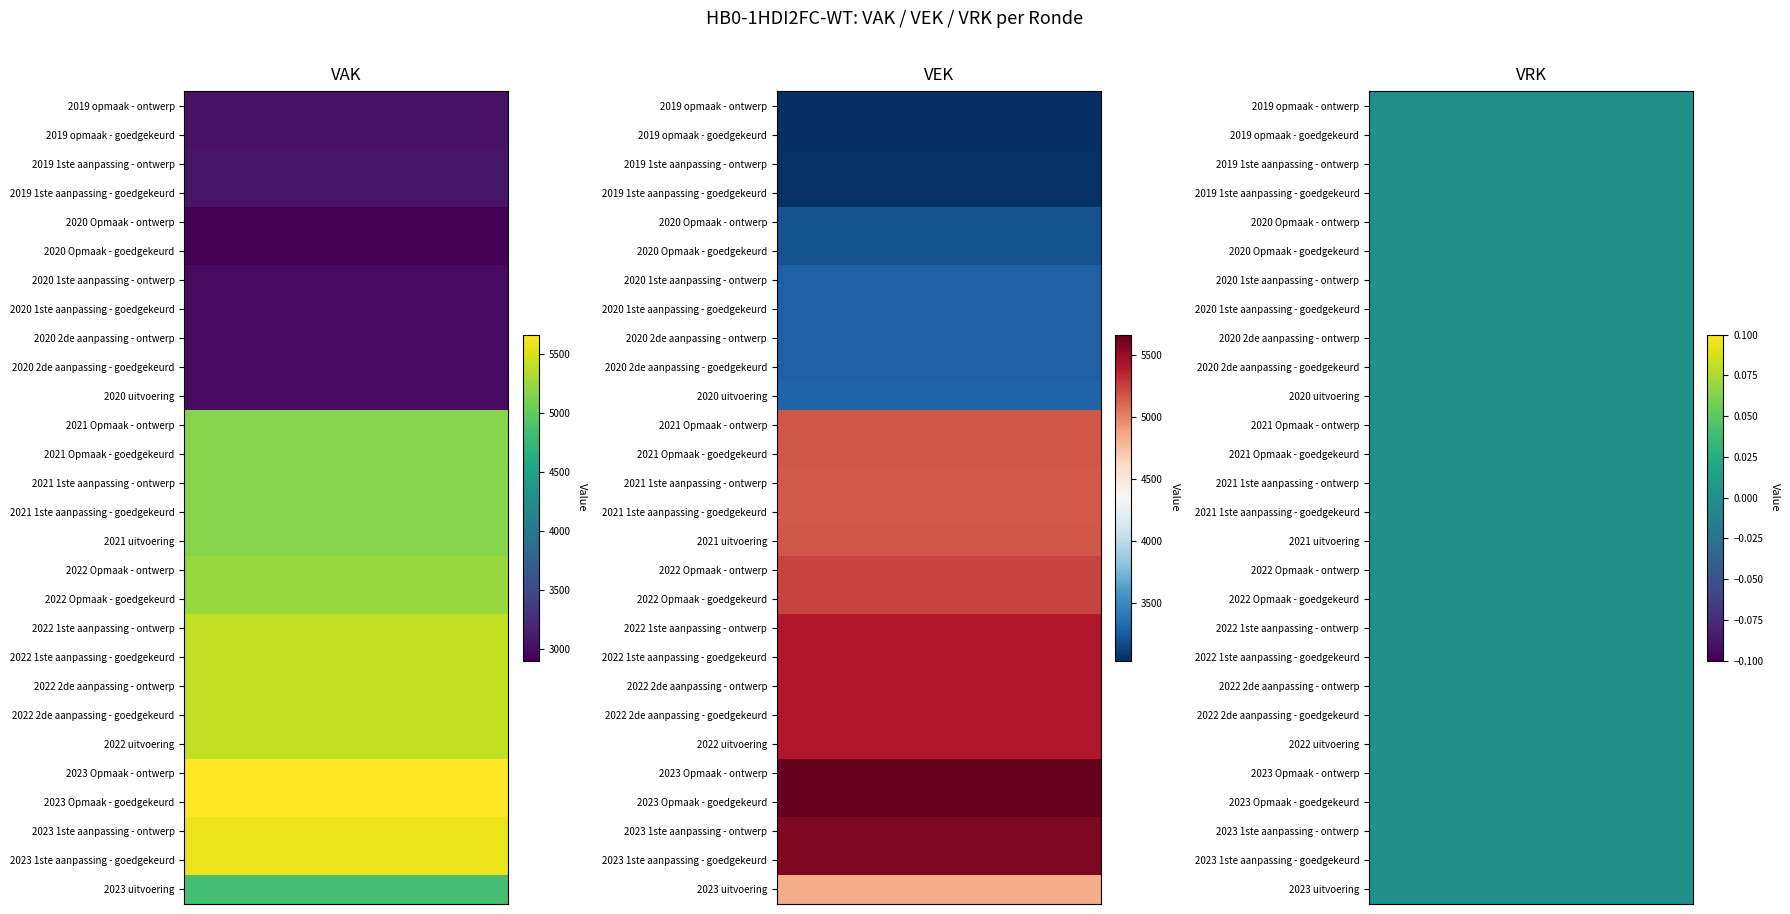

Reading left to right, list all the values displayed in this chart.

2019 opmaak - ontwerp: VAK=3033	VEK=3033	VRK=0
2019 opmaak - goedgekeurd: VAK=3033	VEK=3033	VRK=0
2019 1ste aanpassing - ontwerp: VAK=3053	VEK=3053	VRK=0
2019 1ste aanpassing - goedgekeurd: VAK=3053	VEK=3053	VRK=0
2020 Opmaak - ontwerp: VAK=2901	VEK=3202	VRK=0
2020 Opmaak - goedgekeurd: VAK=2901	VEK=3202	VRK=0
2020 1ste aanpassing - ontwerp: VAK=2978	VEK=3279	VRK=0
2020 1ste aanpassing - goedgekeurd: VAK=2978	VEK=3279	VRK=0
2020 2de aanpassing - ontwerp: VAK=2978	VEK=3279	VRK=0
2020 2de aanpassing - goedgekeurd: VAK=2978	VEK=3279	VRK=0
2020 uitvoering: VAK=2978	VEK=3299	VRK=0
2021 Opmaak - ontwerp: VAK=5165	VEK=5165	VRK=0
2021 Opmaak - goedgekeurd: VAK=5165	VEK=5165	VRK=0
2021 1ste aanpassing - ontwerp: VAK=5158	VEK=5158	VRK=0
2021 1ste aanpassing - goedgekeurd: VAK=5158	VEK=5158	VRK=0
2021 uitvoering: VAK=5164	VEK=5164	VRK=0
2022 Opmaak - ontwerp: VAK=5231	VEK=5231	VRK=0
2022 Opmaak - goedgekeurd: VAK=5231	VEK=5231	VRK=0
2022 1ste aanpassing - ontwerp: VAK=5405	VEK=5405	VRK=0
2022 1ste aanpassing - goedgekeurd: VAK=5405	VEK=5405	VRK=0
2022 2de aanpassing - ontwerp: VAK=5405	VEK=5405	VRK=0
2022 2de aanpassing - goedgekeurd: VAK=5405	VEK=5405	VRK=0
2022 uitvoering: VAK=5405	VEK=5405	VRK=0
2023 Opmaak - ontwerp: VAK=5662	VEK=5662	VRK=0
2023 Opmaak - goedgekeurd: VAK=5662	VEK=5662	VRK=0
2023 1ste aanpassing - ontwerp: VAK=5576	VEK=5576	VRK=0
2023 1ste aanpassing - goedgekeurd: VAK=5576	VEK=5576	VRK=0
2023 uitvoering: VAK=4834	VEK=4834	VRK=0